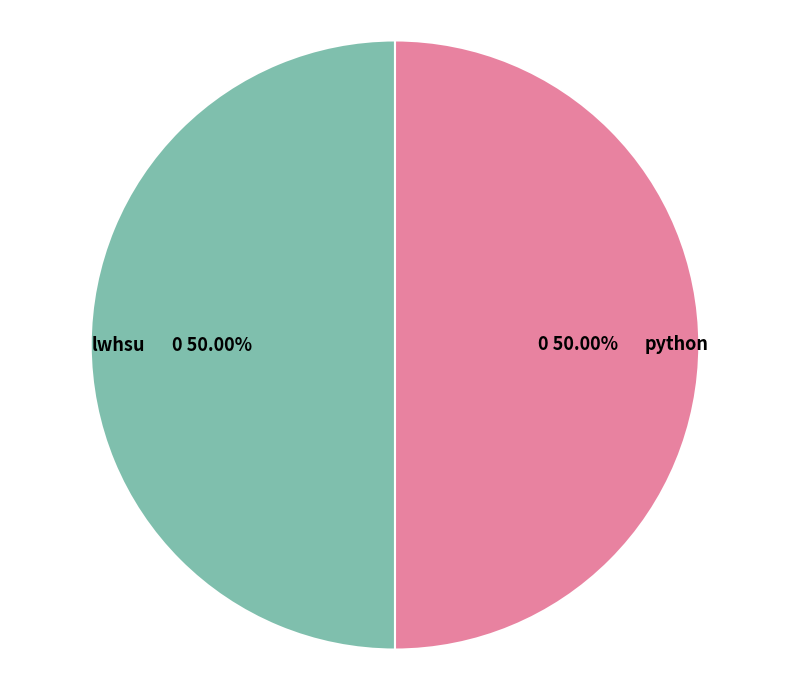

To the nearest percent, what percentage of the pie is python?

50%